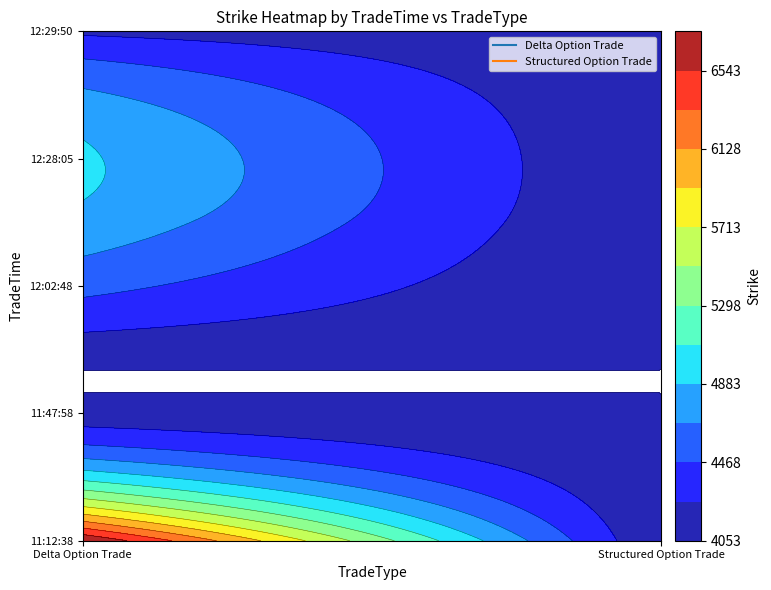

Which category has the highest value in the Structured Option Trade series?

11:47:58